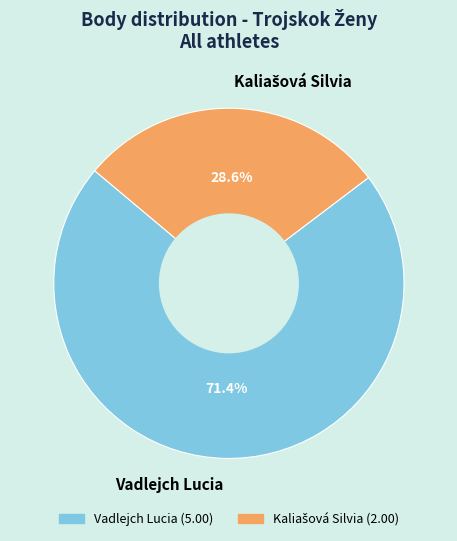

Is there any slice that represents more than half of the pie?

Yes